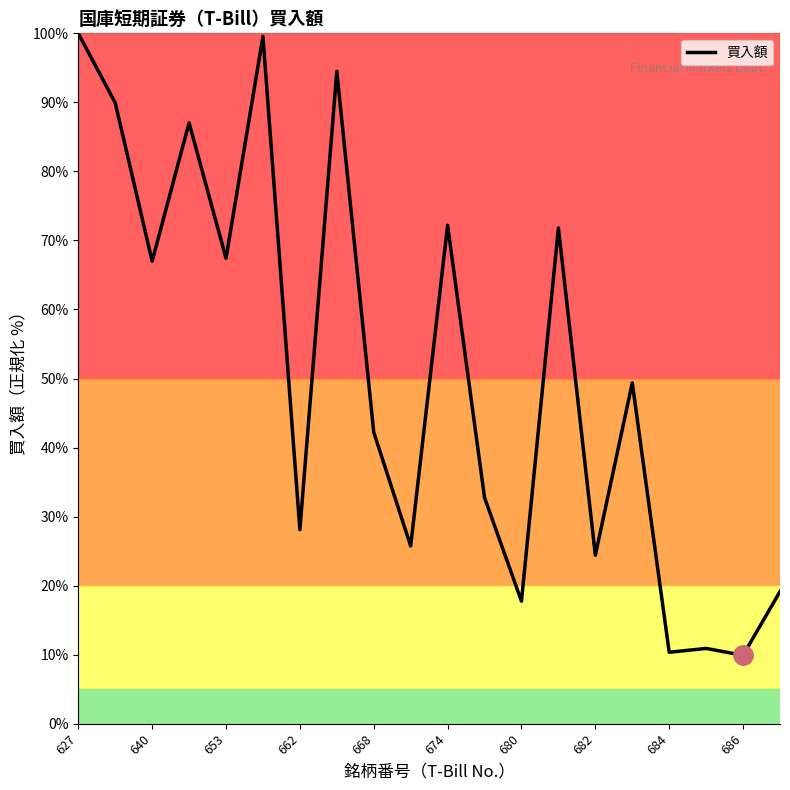

What is the greatest value displayed?

100.0